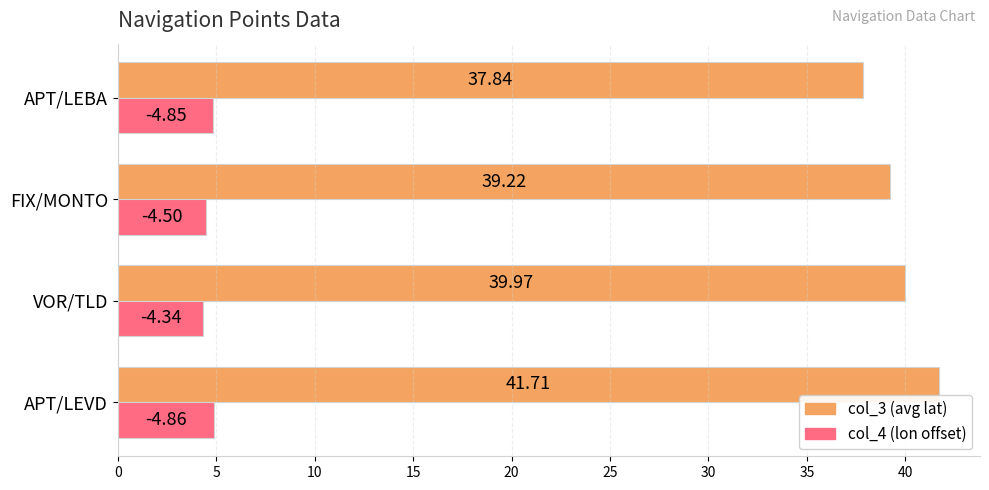

What is the spread (max minus min) of values at APT/LEBA?

33.0